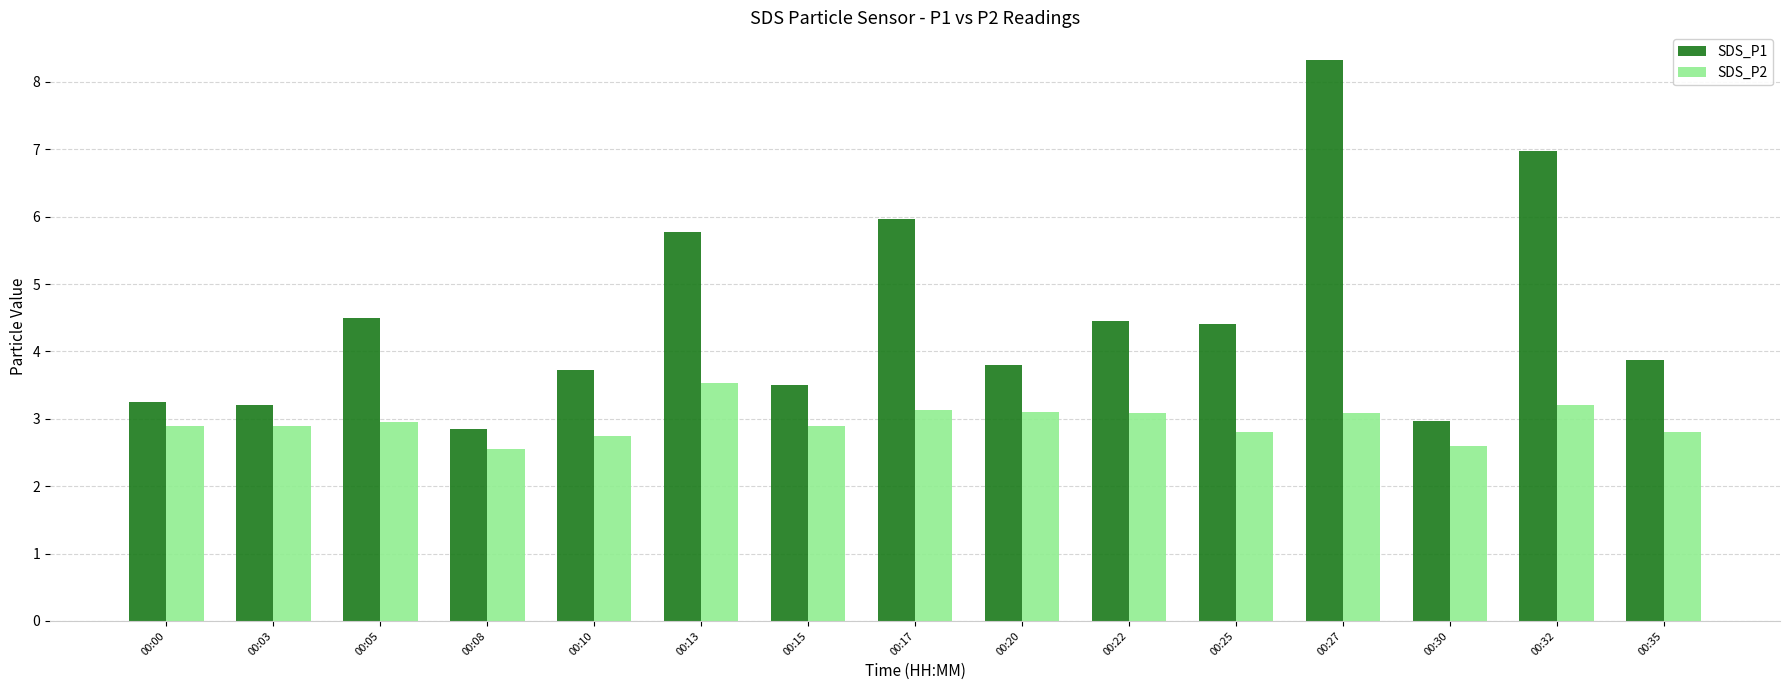

At which label does SDS_P1 first exceed 3?

00:00